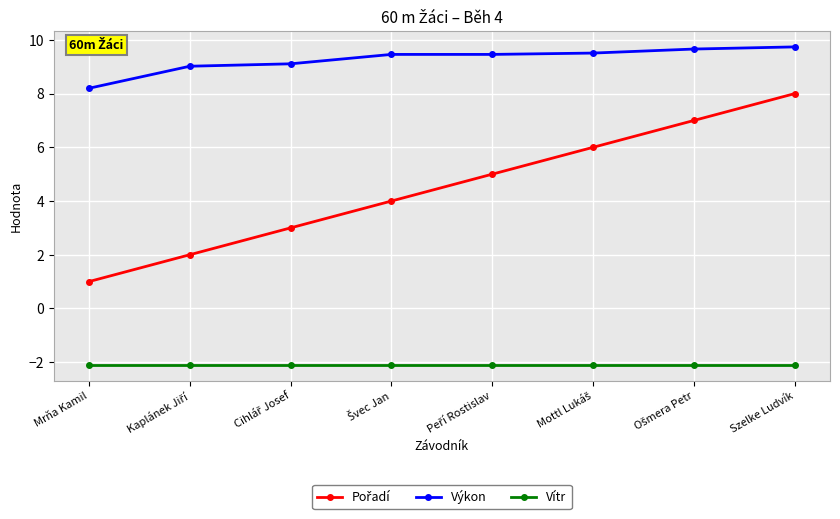

At which category is the sum across all series the highest?

Szelke Ludvík